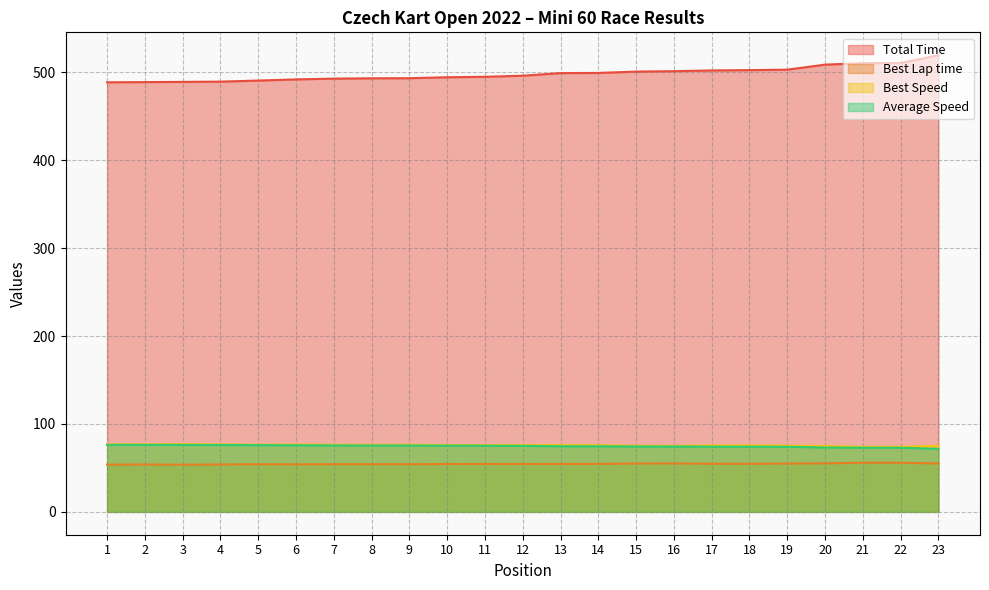

Where is Best Lap time nearest to the value 54?

6